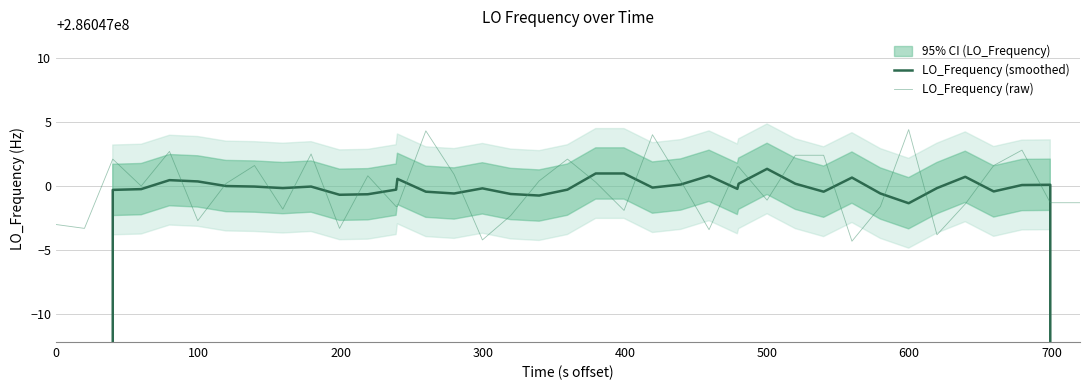

At how many categories does at least one series exceed 269541830?

40